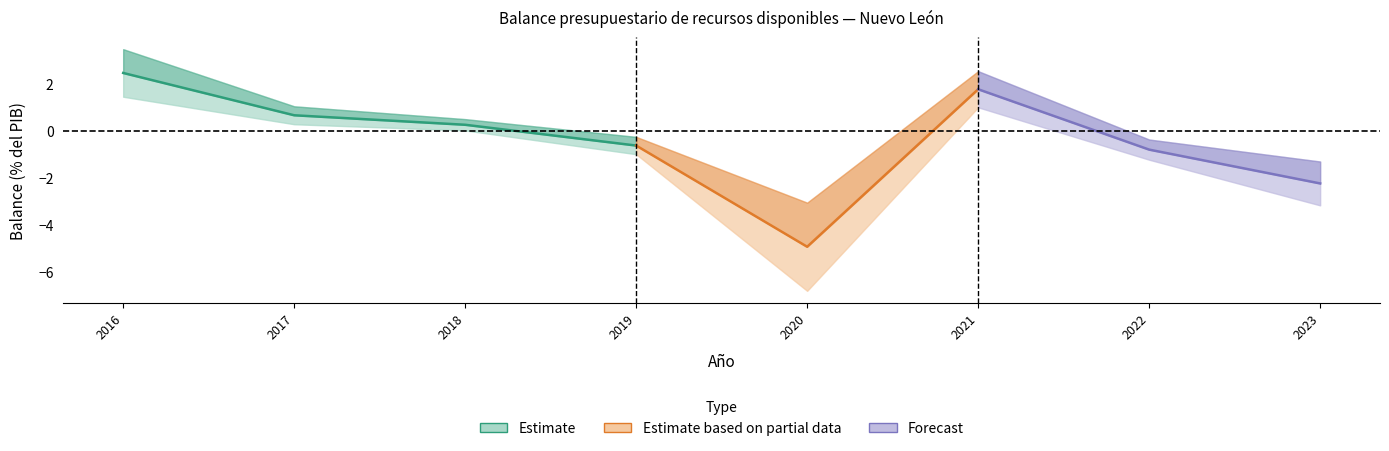

The value at 2018 is 0.3. True or false?

True